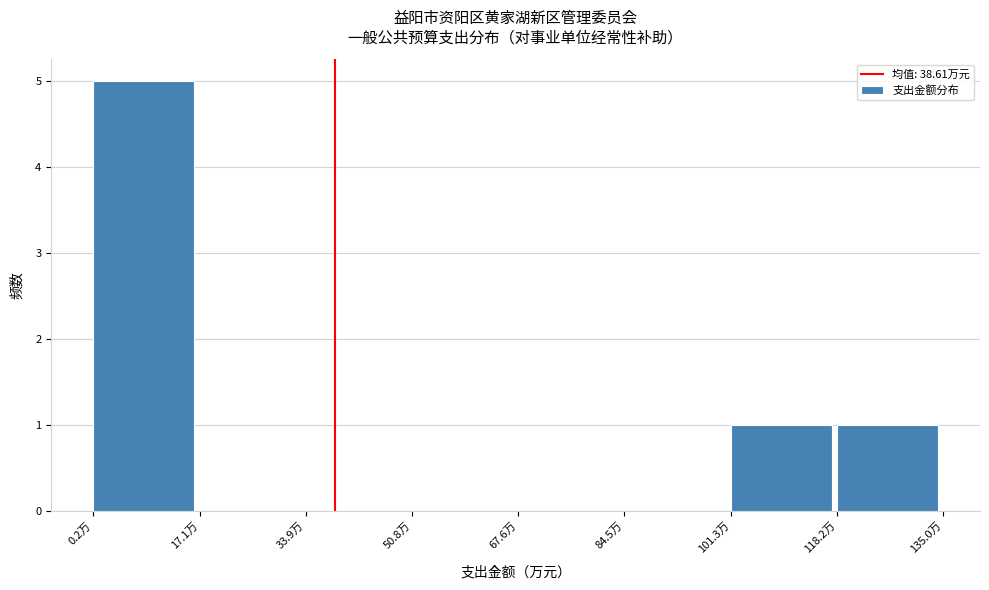

Reading left to right, transcribe this chart: for each bar, give the range it covers on the x-axis and its height. Neither the bar edges nor the heights are printed on the chart, so give them approximately, as read against the axes.

0 to 18: 5
18 to 34: 0
34 to 50: 0
50 to 68: 0
68 to 84: 0
84 to 102: 0
102 to 118: 1
118 to 136: 1